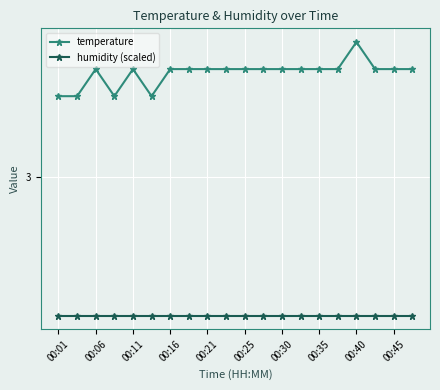

What are all the series names shown in the legend?

temperature, humidity (scaled)